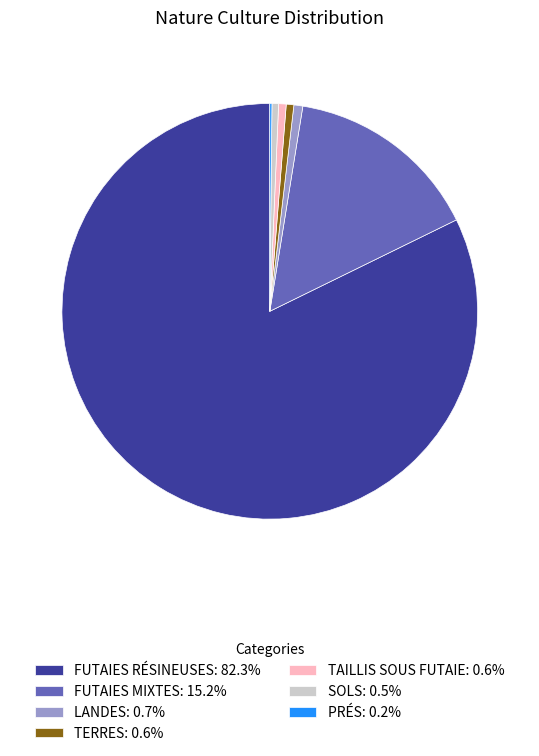

Combined, do LANDES: 0.7% and TERRES: 0.6% account for over 50%?

No